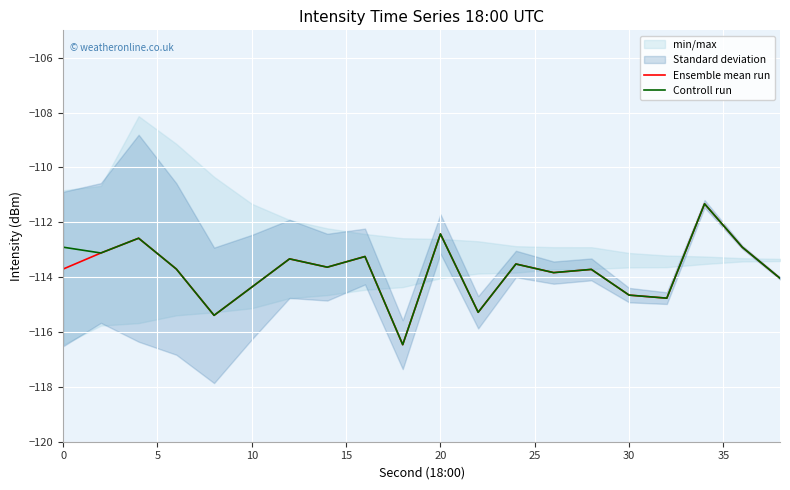

True or false: Ensemble mean run and Controll run cross at least once.

False